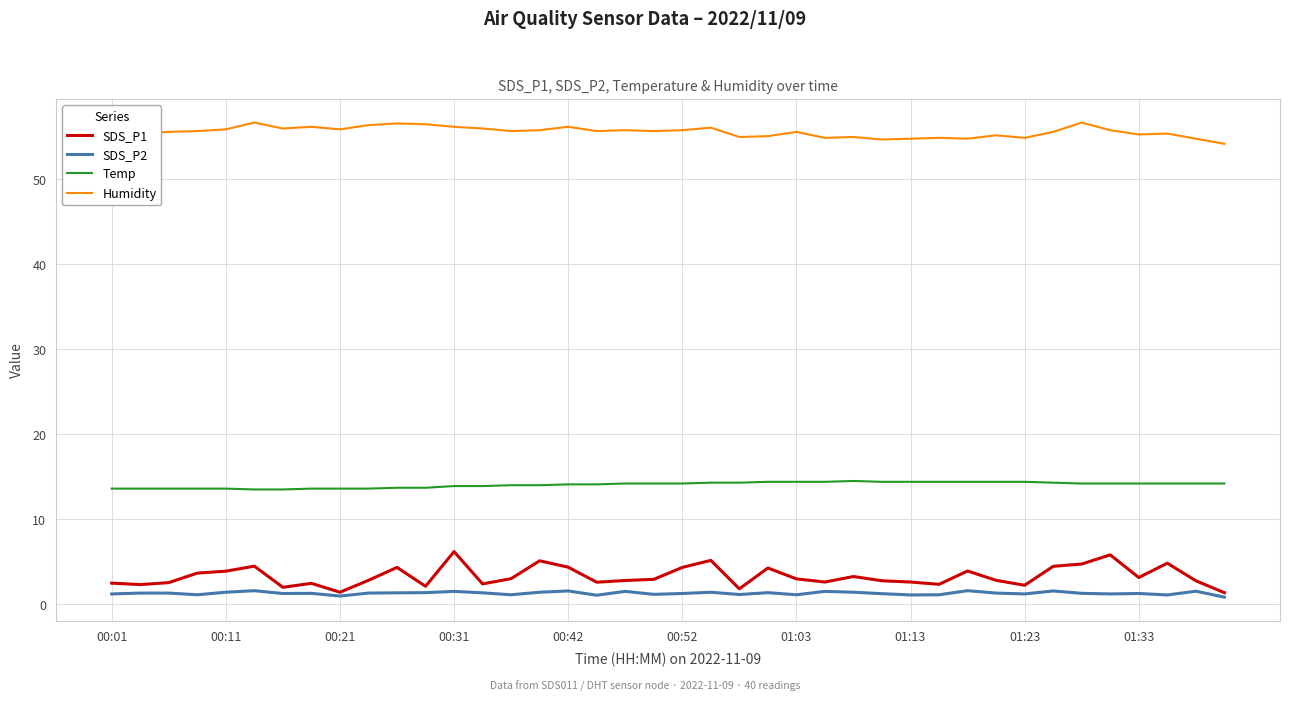

What are all the series names shown in the legend?

SDS_P1, SDS_P2, Temp, Humidity